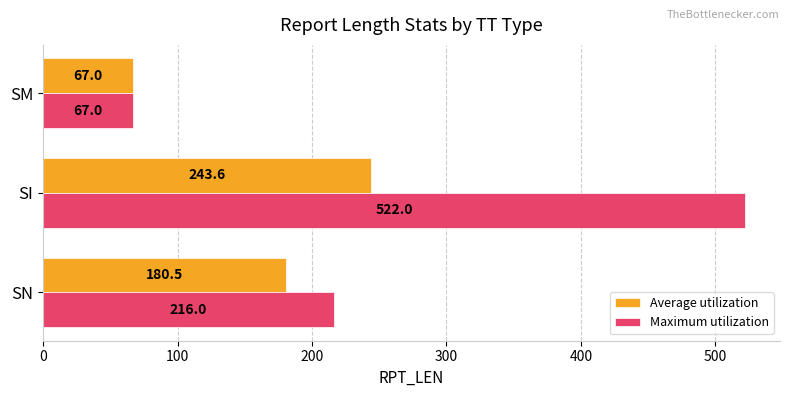

What is the approximate value of Maximum utilization at SN?

216.0